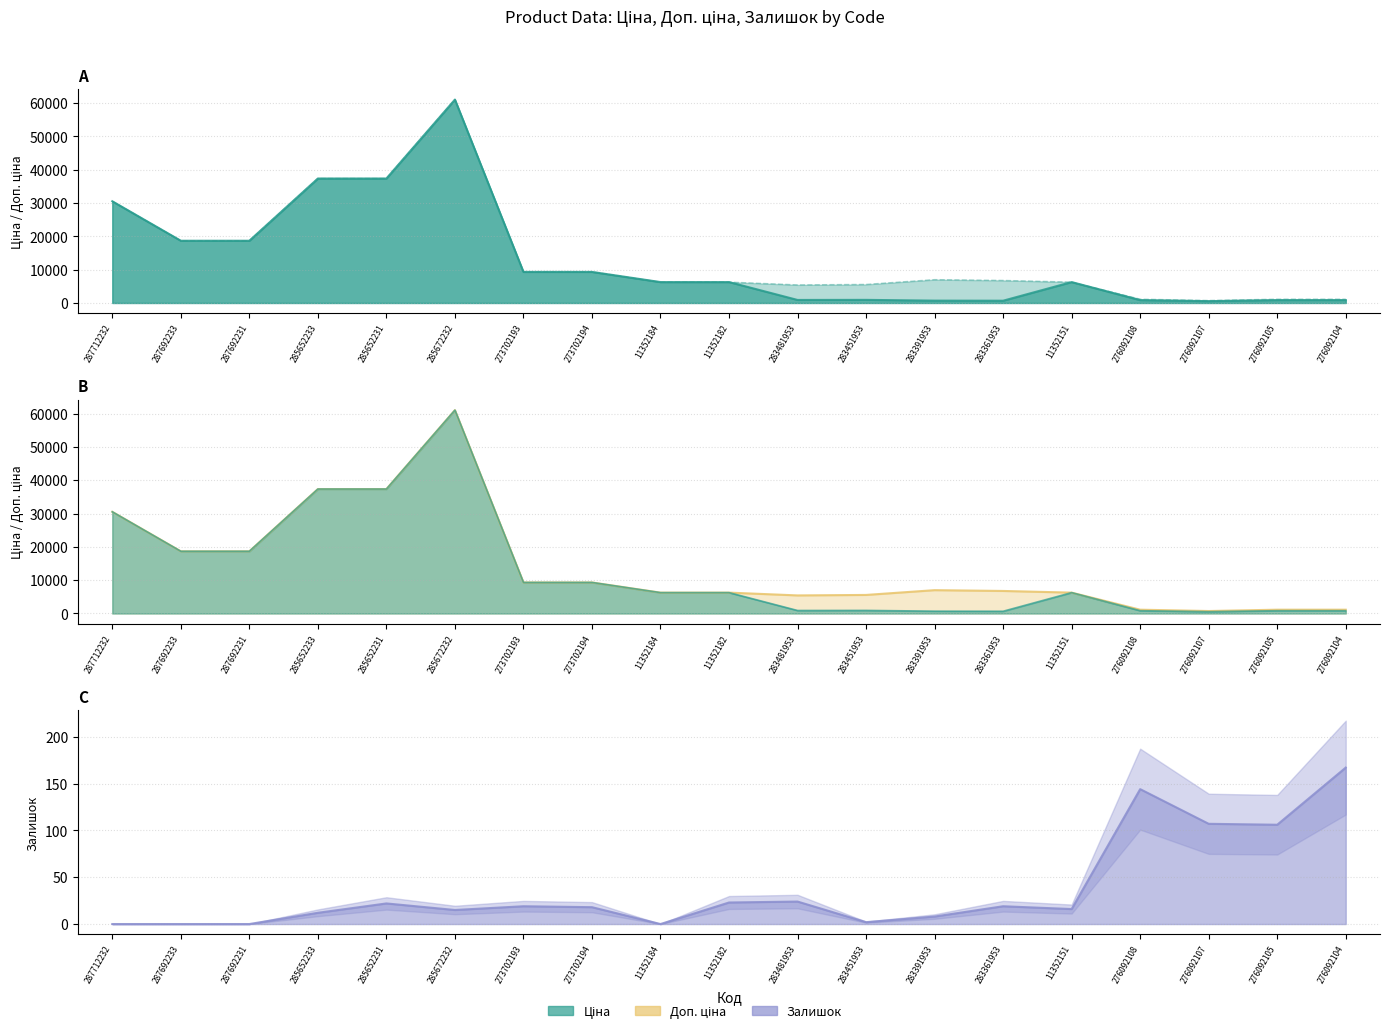

What is the difference between the maximum and minimum values in the Доп. ціна line series?

60282.7